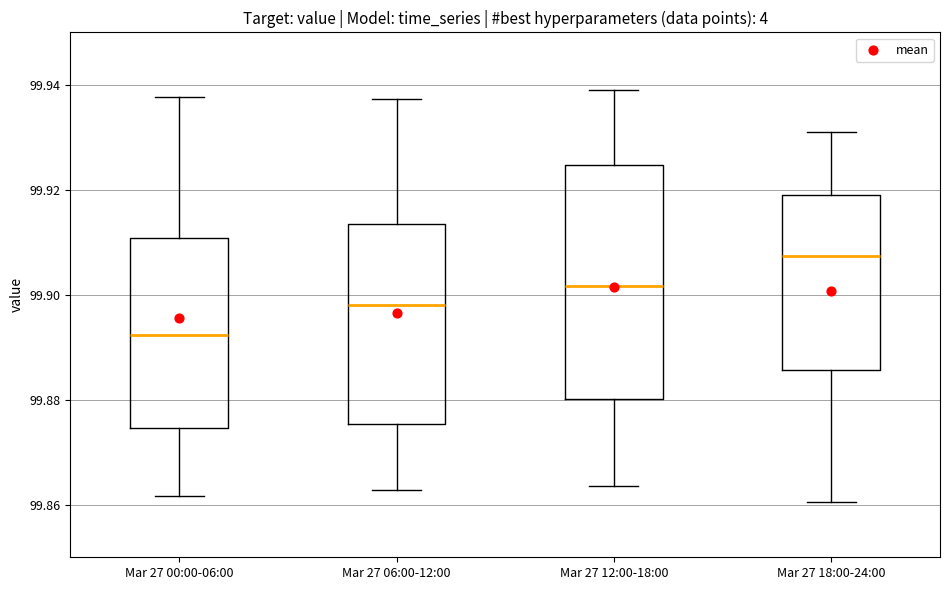

Reading left to right, transcribe this box plot: for each box, give where its median line is, the range the box spans, and where its two whiskers end, as read against the y-axis. The values are not printed on the chart, so give them approximately, as read against the axis.

Mar 27 00:00-06:00: median 99.892, box 99.874 to 99.910, whiskers 99.862 to 99.938
Mar 27 06:00-12:00: median 99.898, box 99.876 to 99.914, whiskers 99.862 to 99.938
Mar 27 12:00-18:00: median 99.902, box 99.880 to 99.924, whiskers 99.864 to 99.938
Mar 27 18:00-24:00: median 99.908, box 99.886 to 99.918, whiskers 99.860 to 99.930